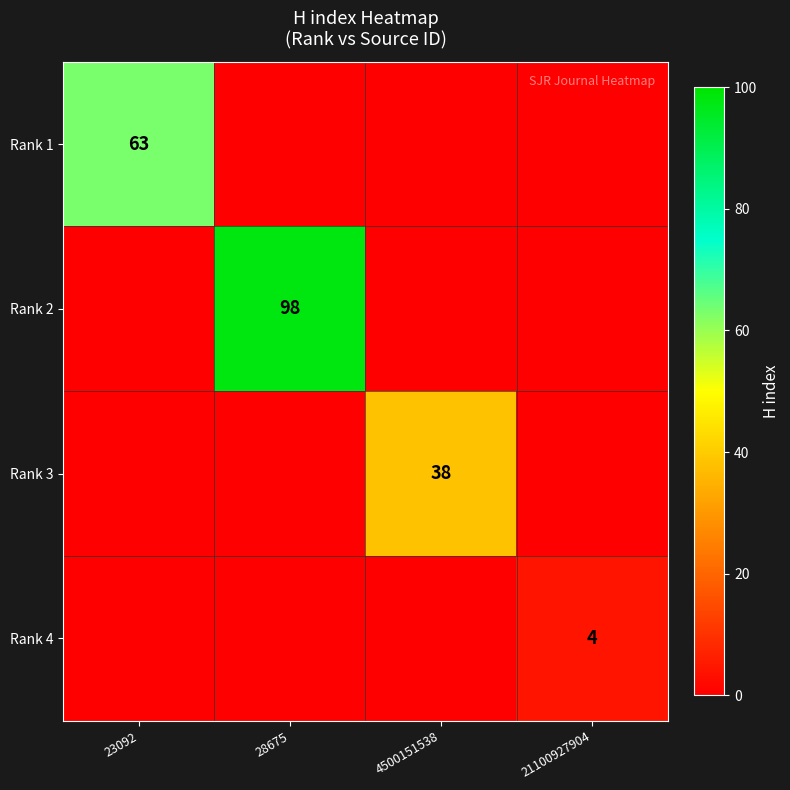

The value of Rank 3 at 4500151538 is 8. True or false?

False